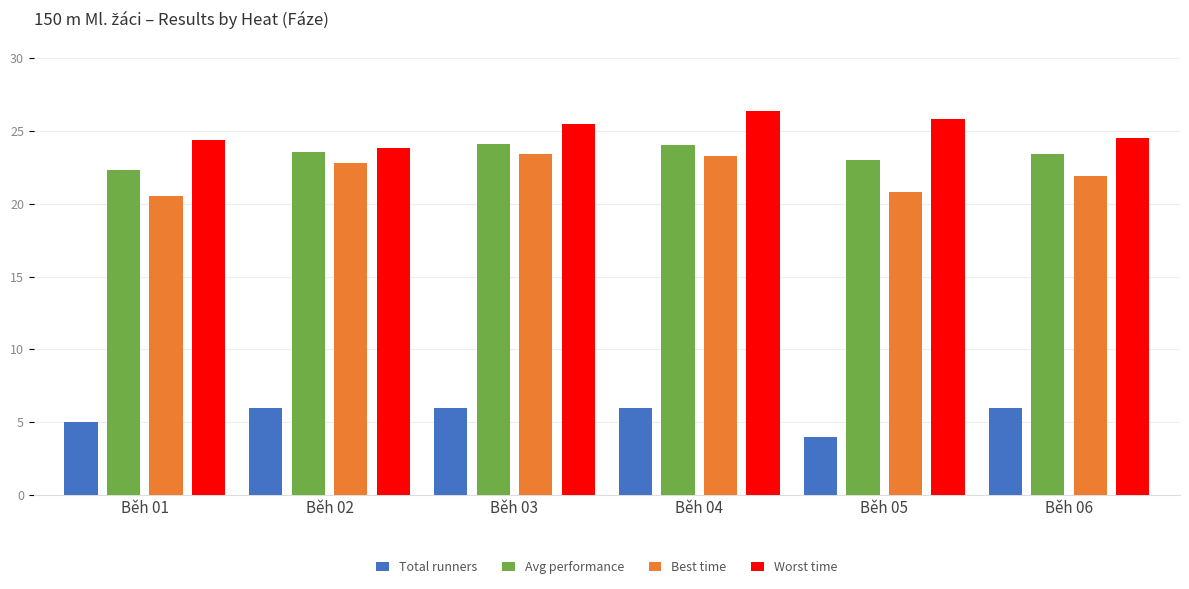

Are the bars grouped side by side (vs. stacked)?

Yes